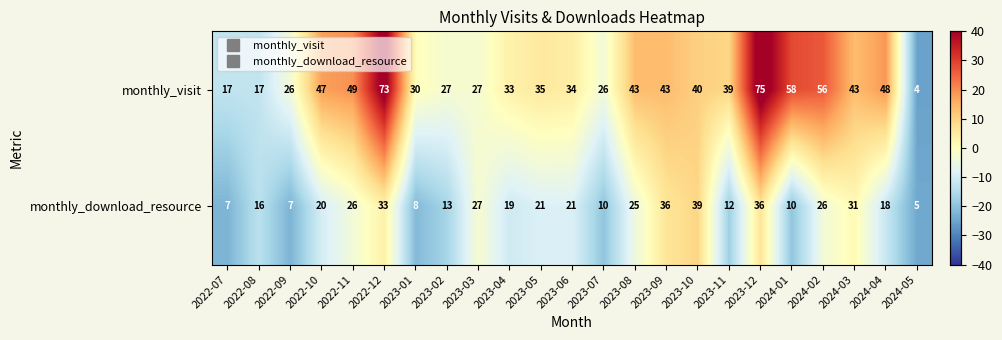

Which series has the largest range (max minus min)?

monthly_visit